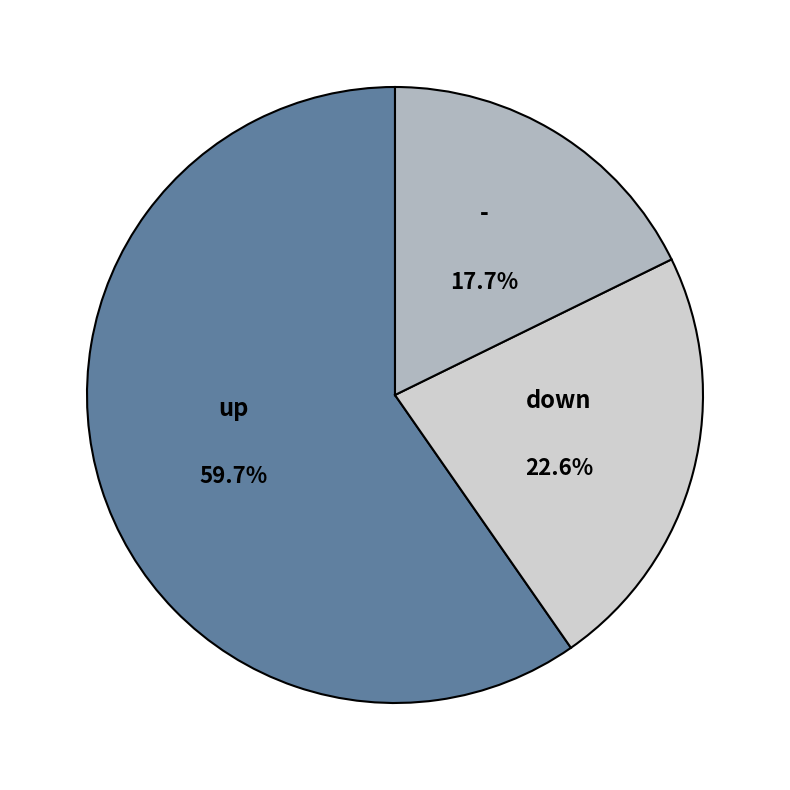

Which category has the smallest portion of the pie?

-